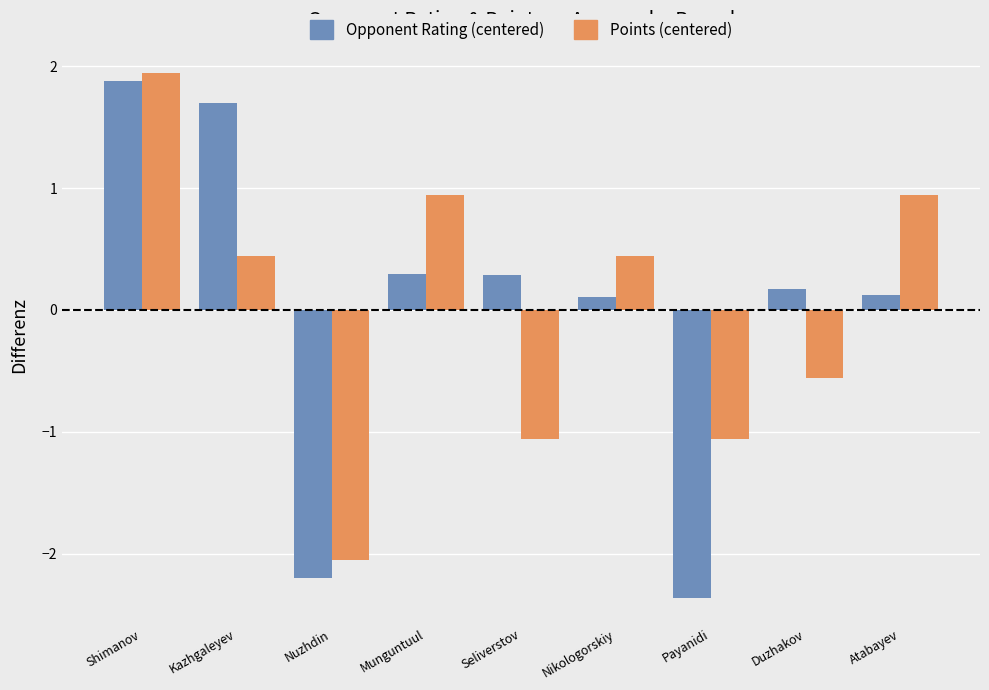

At which category is the sum across all series the highest?

Shimanov